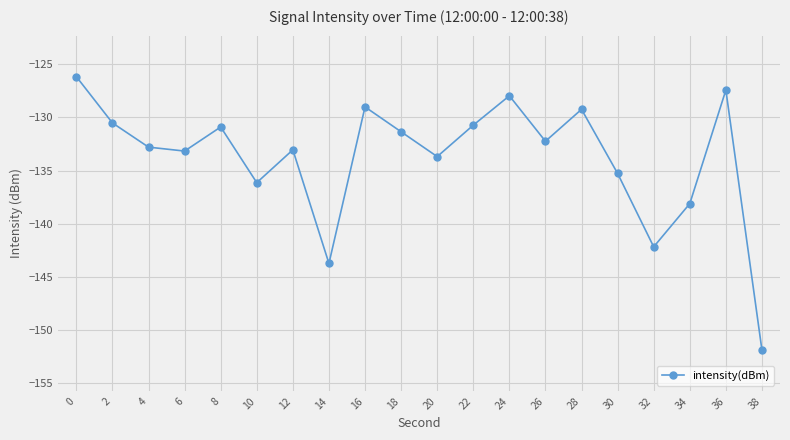

The chart shows a value of -55.3 at 30. True or false?

False